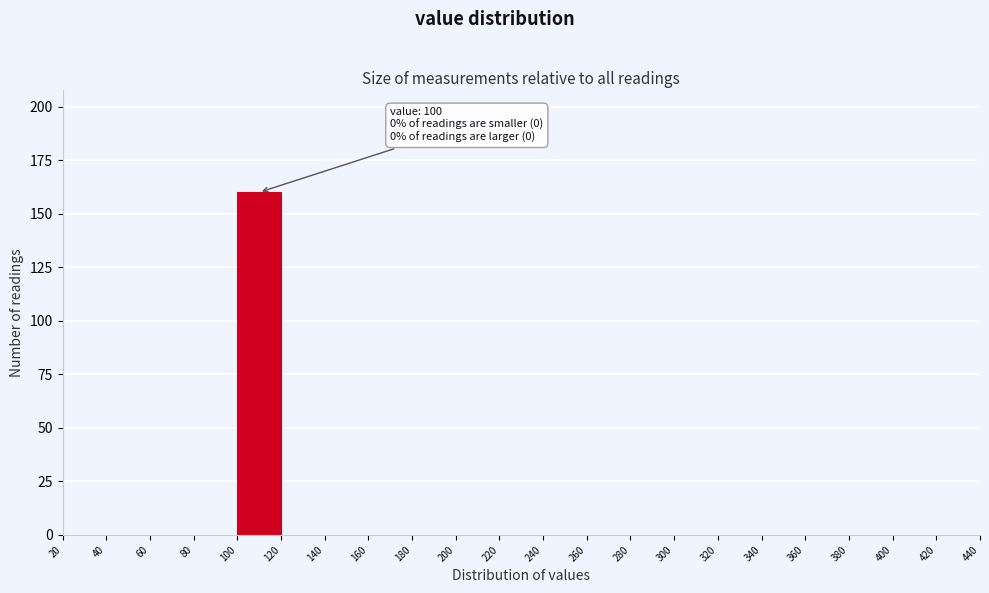

Over which range of the x-axis is the bar tallest?

100 to 120